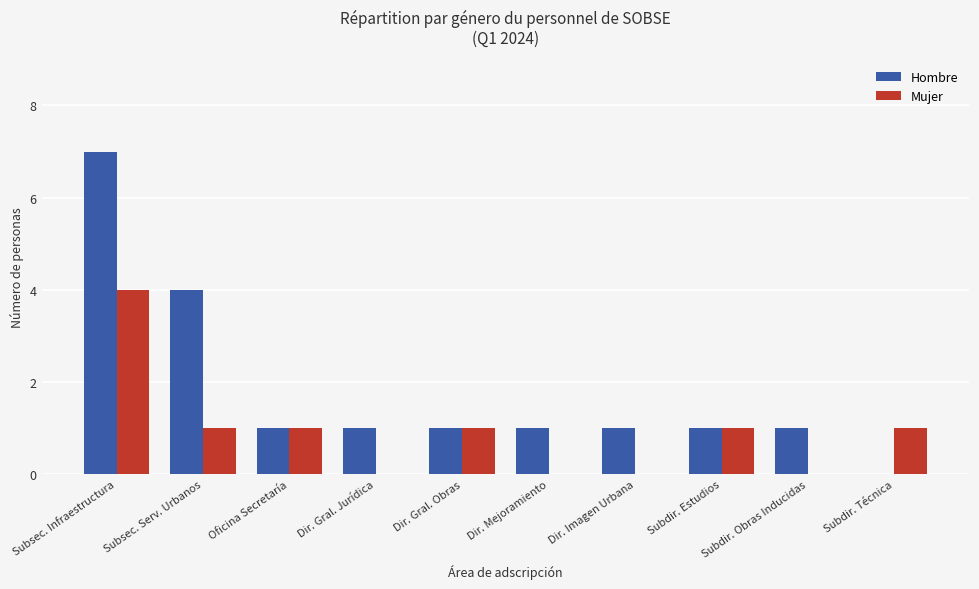

The value of Mujer at Subdir. Obras Inducidas is 1. True or false?

False